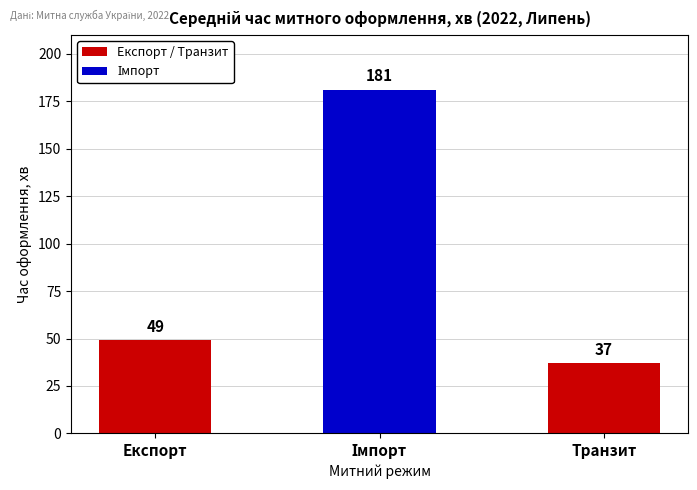

Count the number of data series in this chart.

1